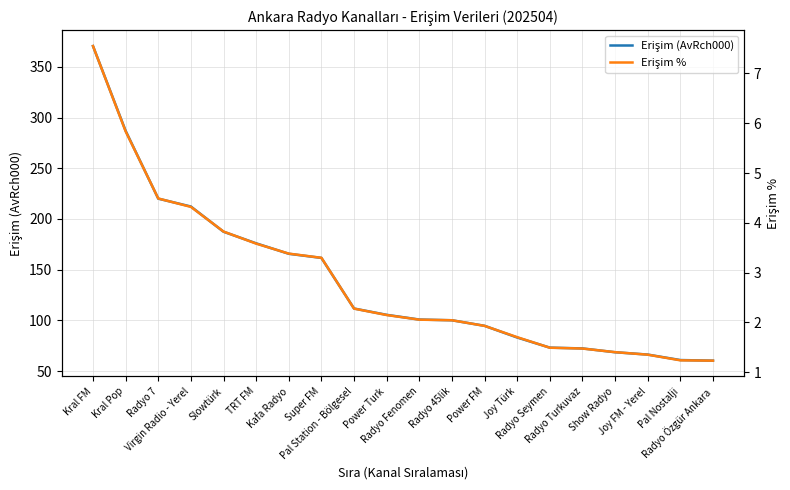

Reading left to right, what are all the values shown in this chart?

Erişim (AvRch000): Kral FM=370.4	Kral Pop=286.9	Radyo 7=220.1	Virgin Radio - Yerel=212.3	Slowtürk=187.4	TRT FM=176.0	Kafa Radyo=165.7	Super FM=161.6	Pal Station - Bölgesel=111.8	Power Turk=105.6	Radyo Fenomen=100.9	Radyo 45lik=100.2	Power FM=94.7	Joy Türk=83.2	Radyo Seymen=73.2	Radyo Turkuvaz=72.4	Show Radyo=68.7	Joy FM - Yerel=66.4	Pal Nostalji=61.0	Radyo Özgür Ankara=60.4
Erişim %: Kral FM=7.6	Kral Pop=5.8	Radyo 7=4.5	Virgin Radio - Yerel=4.3	Slowtürk=3.8	TRT FM=3.6	Kafa Radyo=3.4	Super FM=3.3	Pal Station - Bölgesel=2.3	Power Turk=2.1	Radyo Fenomen=2.1	Radyo 45lik=2.0	Power FM=1.9	Joy Türk=1.7	Radyo Seymen=1.5	Radyo Turkuvaz=1.5	Show Radyo=1.4	Joy FM - Yerel=1.4	Pal Nostalji=1.2	Radyo Özgür Ankara=1.2